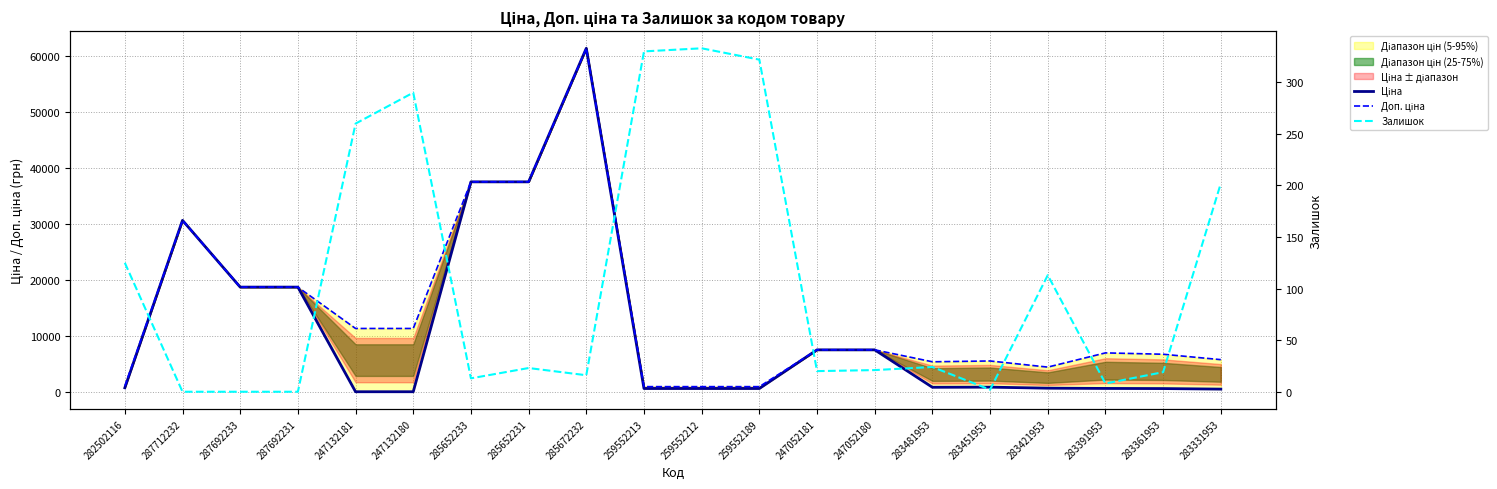

The Доп. ціна series shows 7327.5 at 283481953. True or false?

False